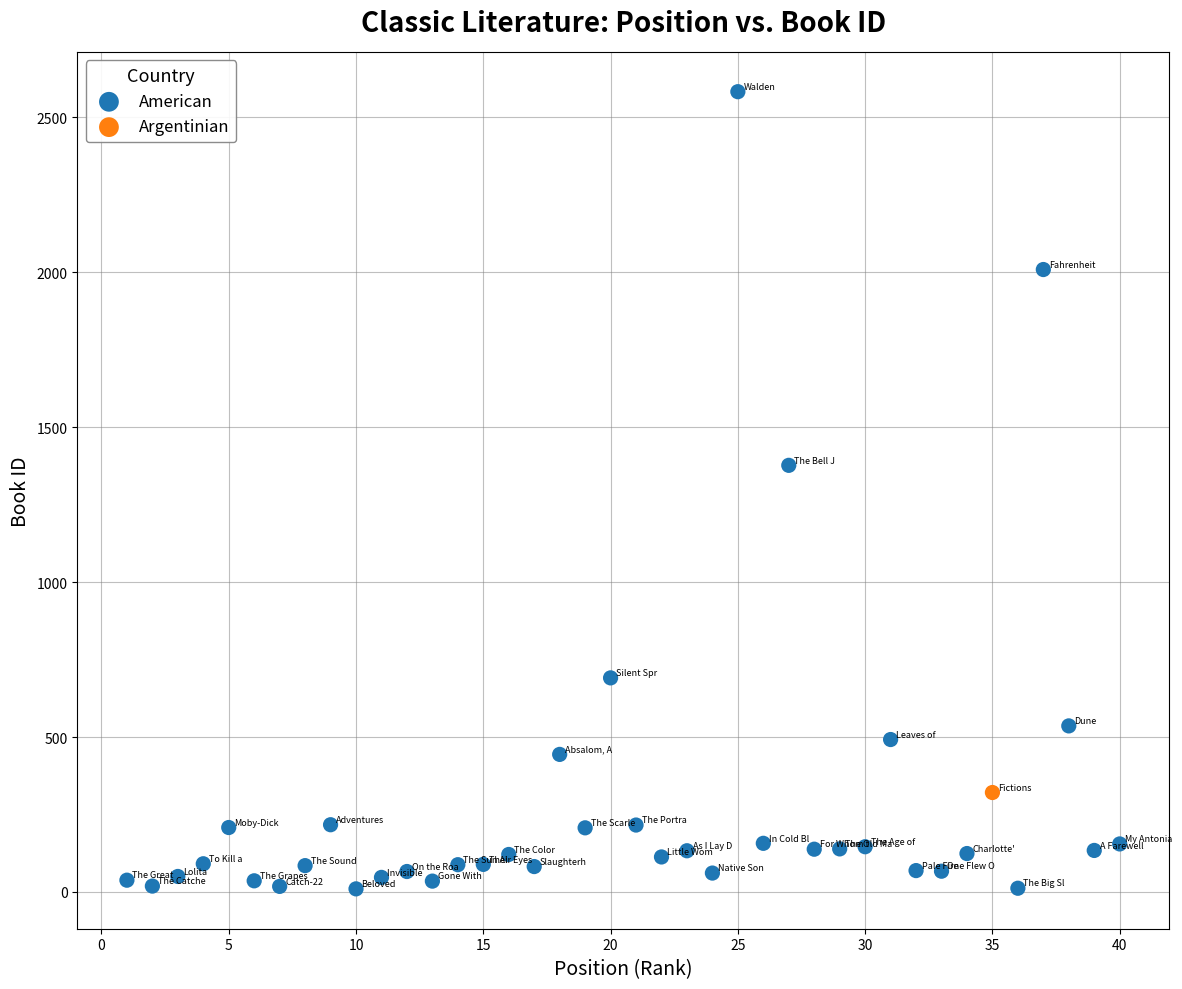

What are all the series names shown in the legend?

American, Argentinian